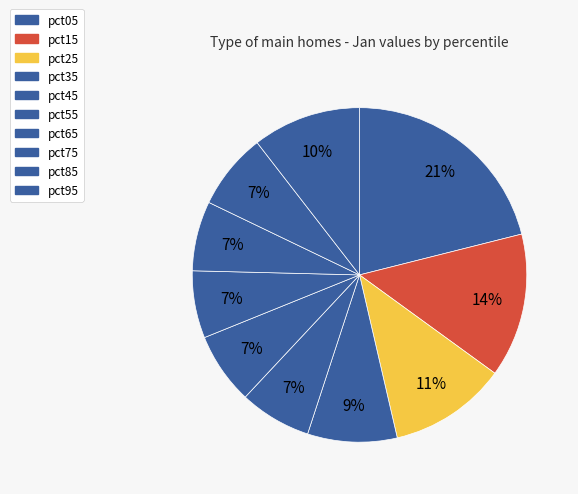

Between pct05 and pct25, which is larger?

pct05